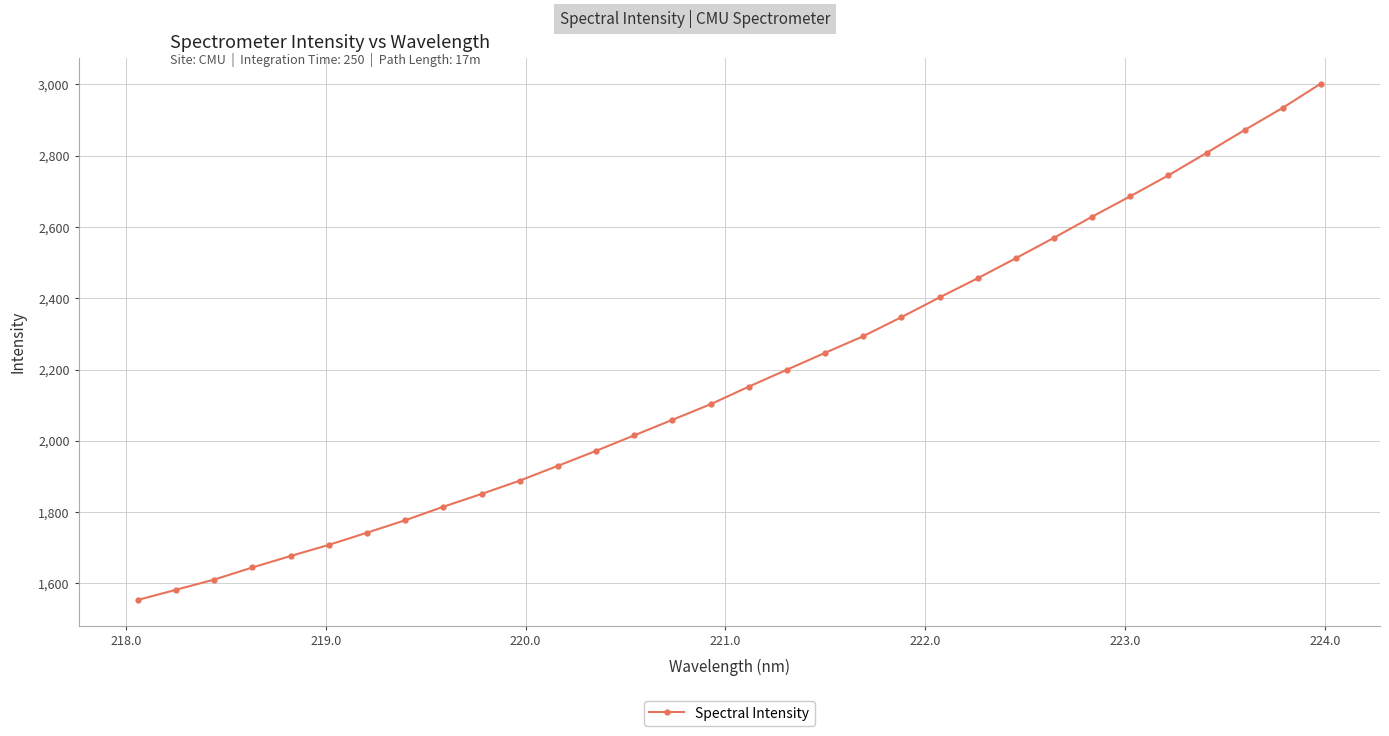

True or false: there are more than 1 points higher than both neighbors.

False